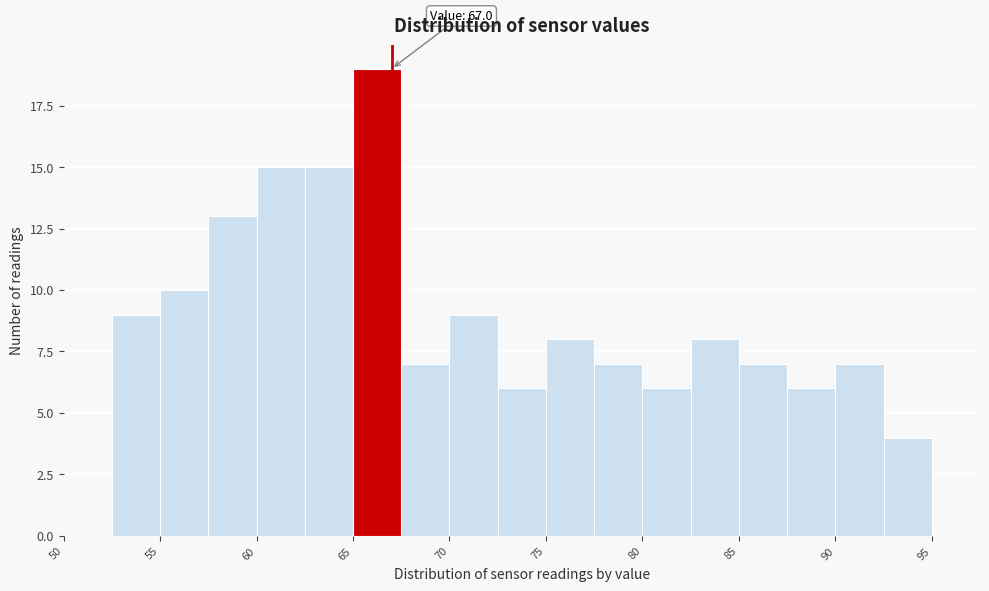

Which range on the x-axis has the tallest bar?

65.0 to 67.5